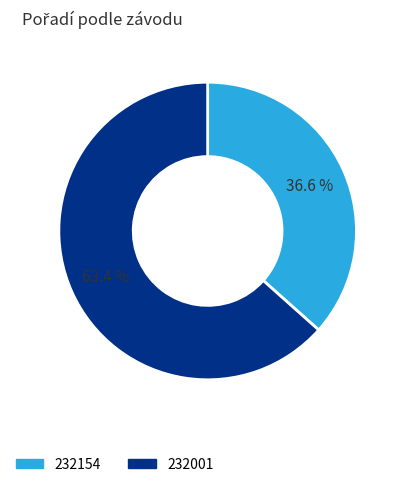

Which slice is the largest?

232001